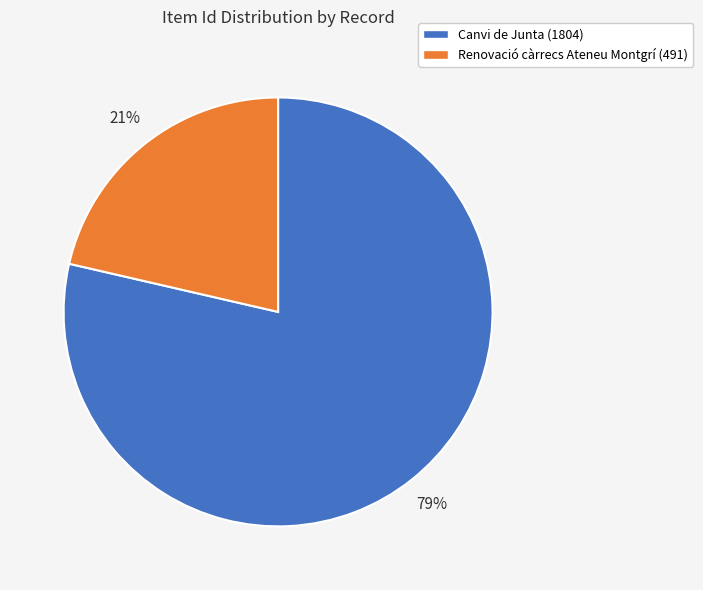

Between Canvi de Junta (1804) and Renovació càrrecs Ateneu Montgrí (491), which is larger?

Canvi de Junta (1804)